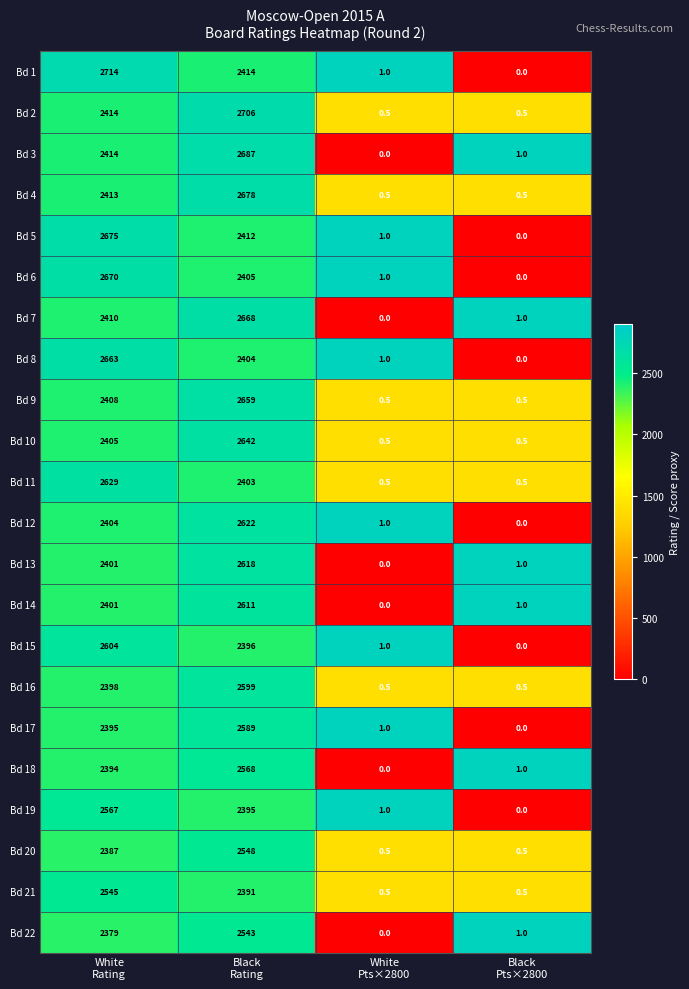

Which series has the largest total across all categories?

Bd 1